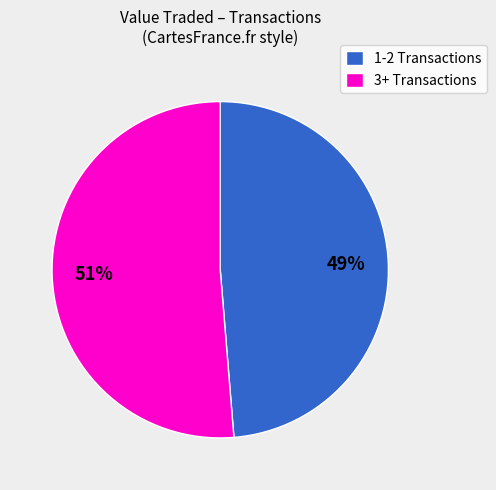

Is there any slice that represents more than half of the pie?

Yes